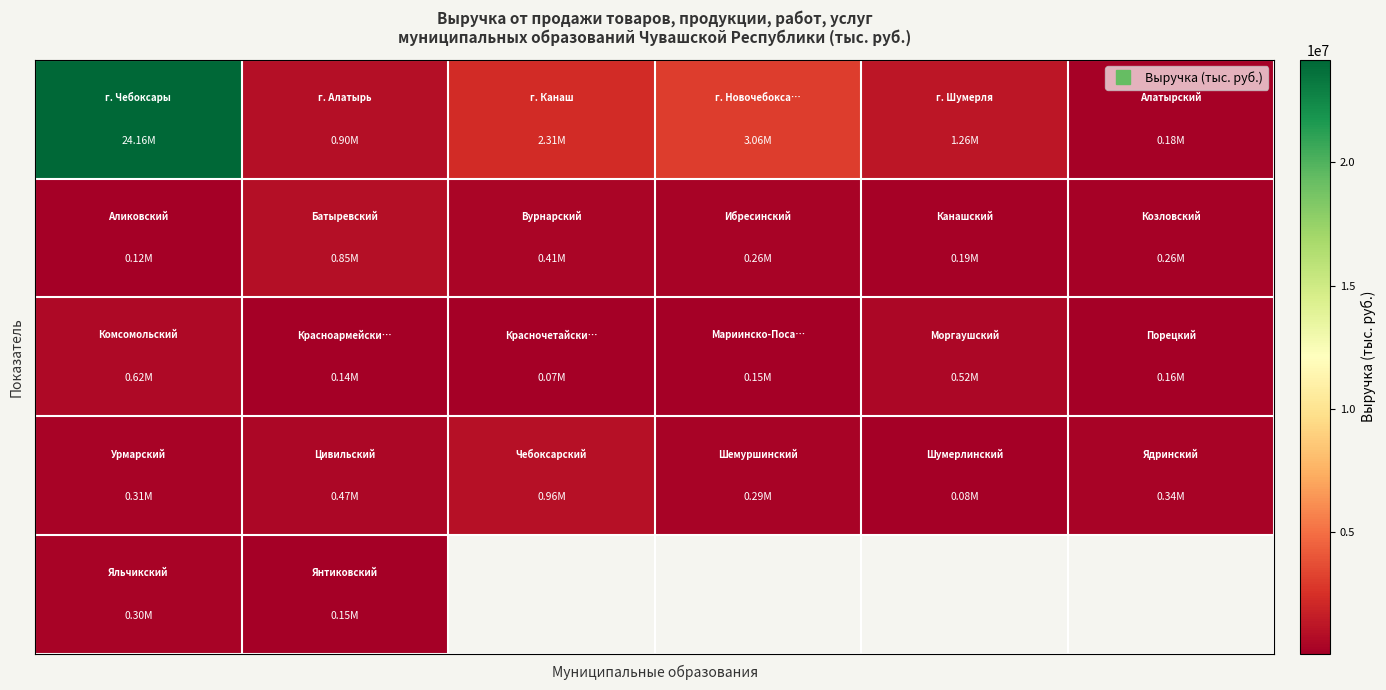

What is the smallest value displayed?

70030.5